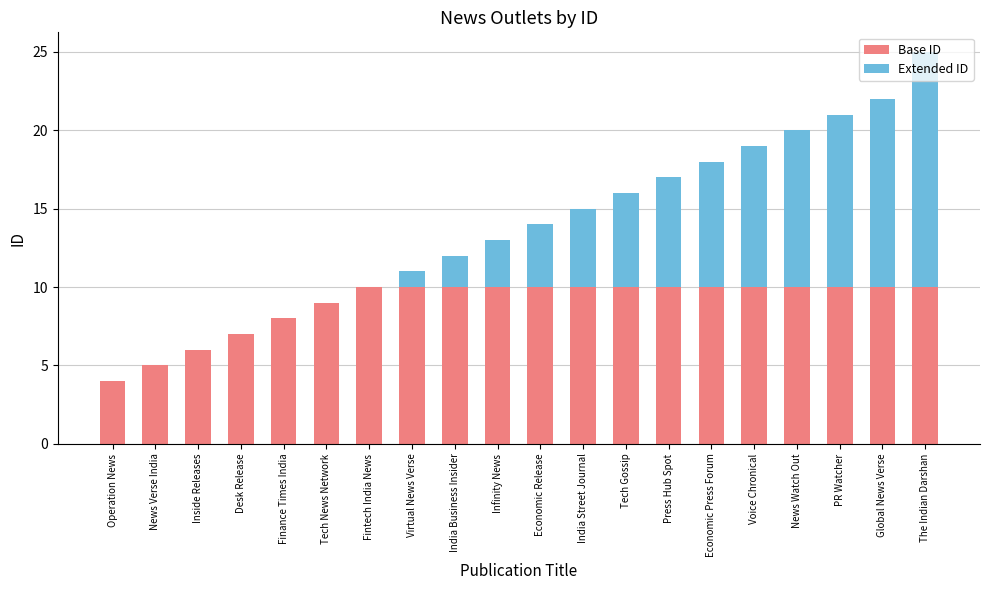

At which category is the sum across all series the highest?

The Indian Darshan